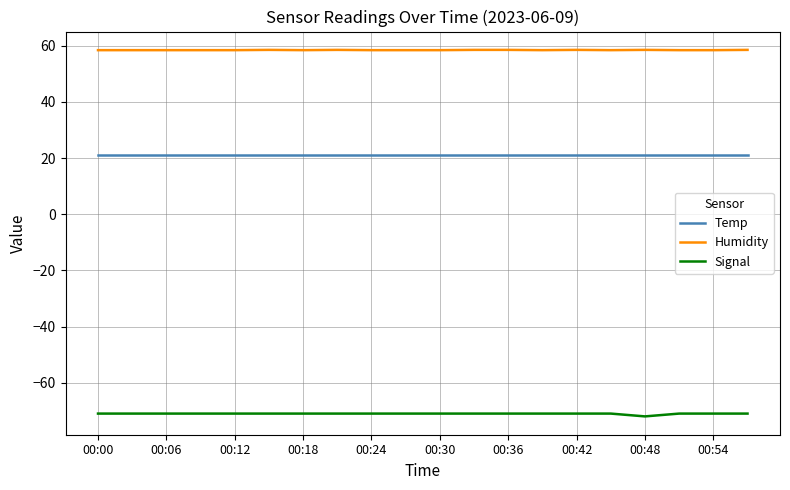

Is this an area chart (filled region under the line)?

No